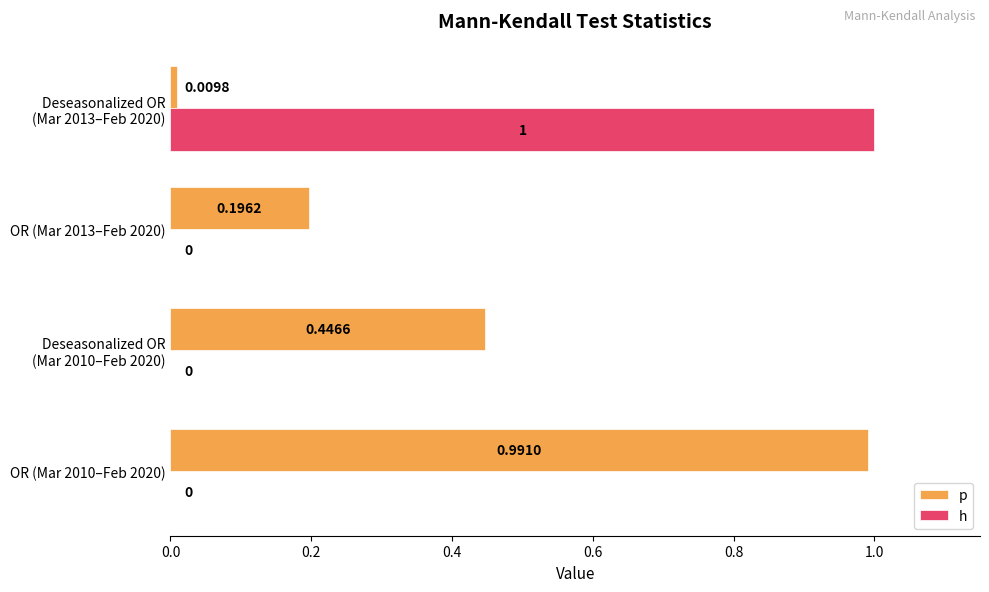

Which series has the largest total across all categories?

p